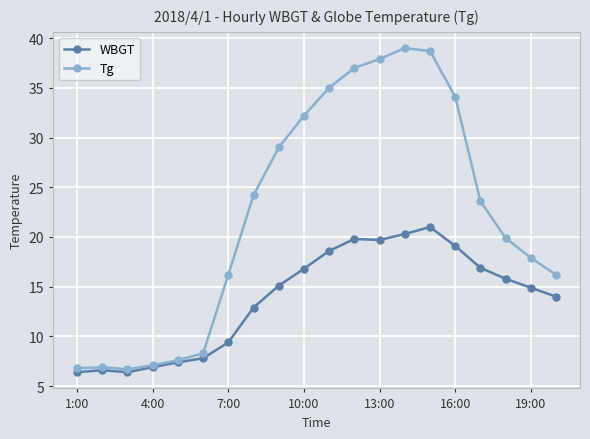

What is the value of the WBGT point at the 1st from the left?

6.4